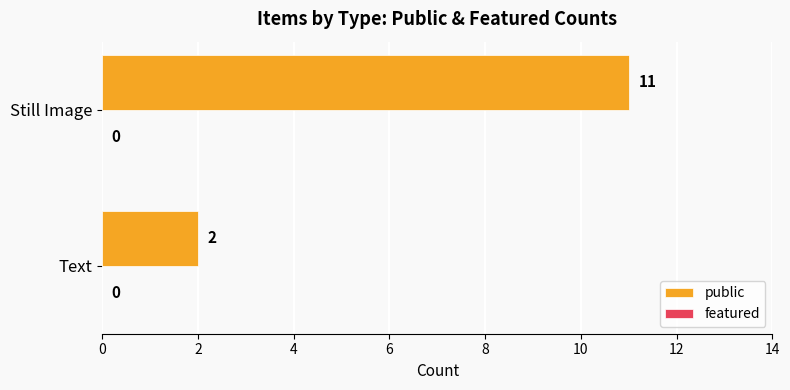

Reading top to bottom, what are all the values shown in this chart?

Still Image=11	Text=2